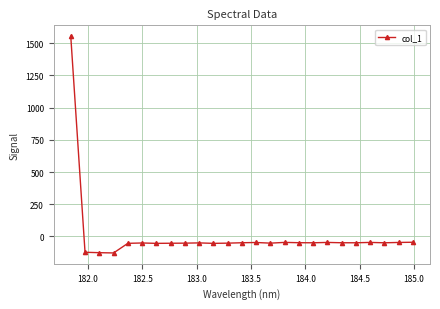

What is the value of the 17th point from the left?

-49.2